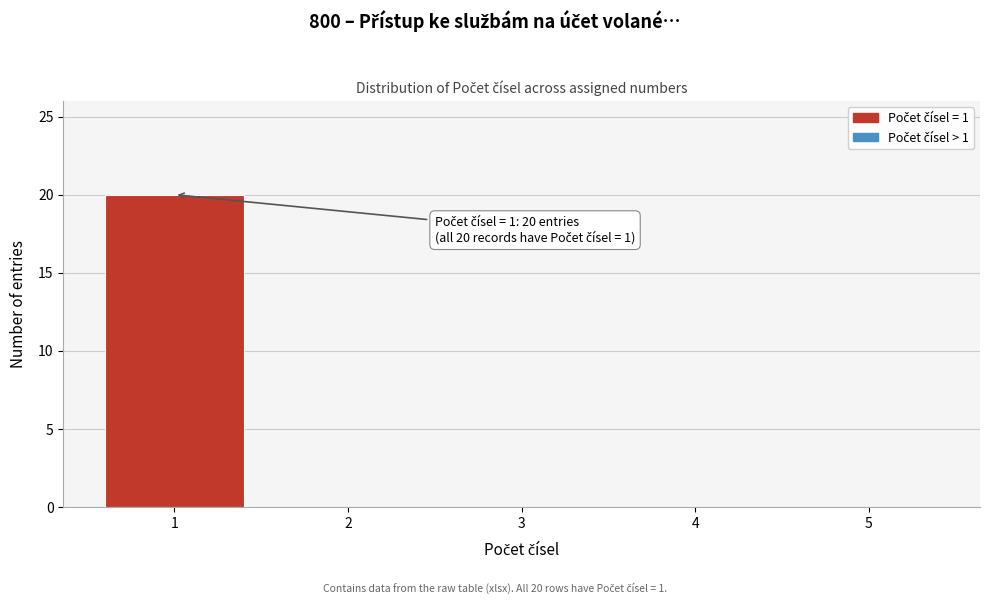

Reading left to right, what are all the values shown in this chart?

1=20	2=0	3=0	4=0	5=0